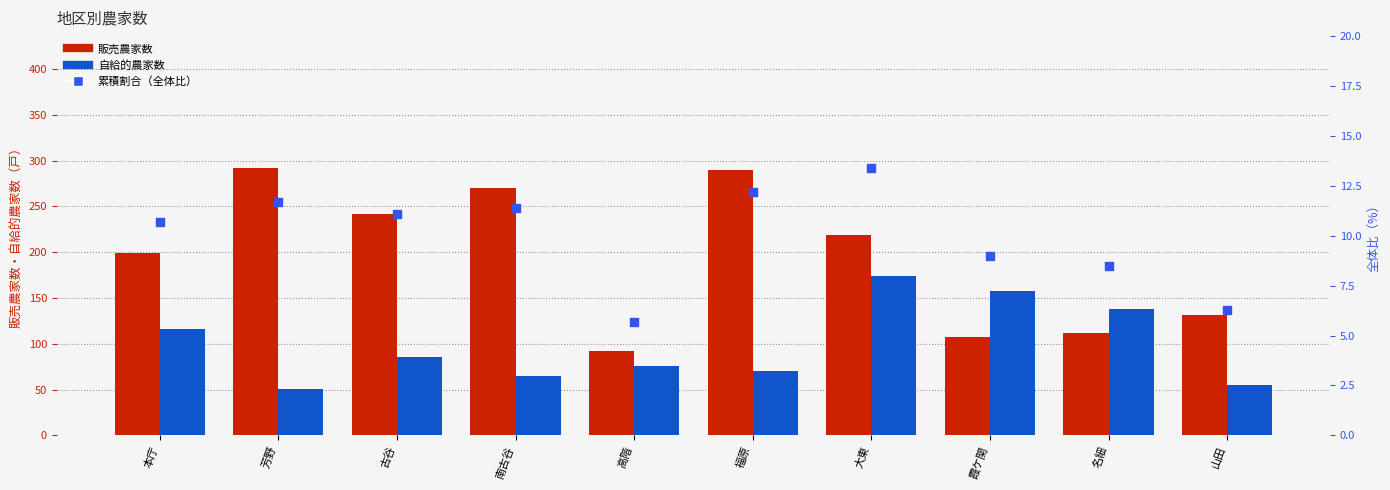

Which series has the largest Y range (max minus min)?

販売農家数